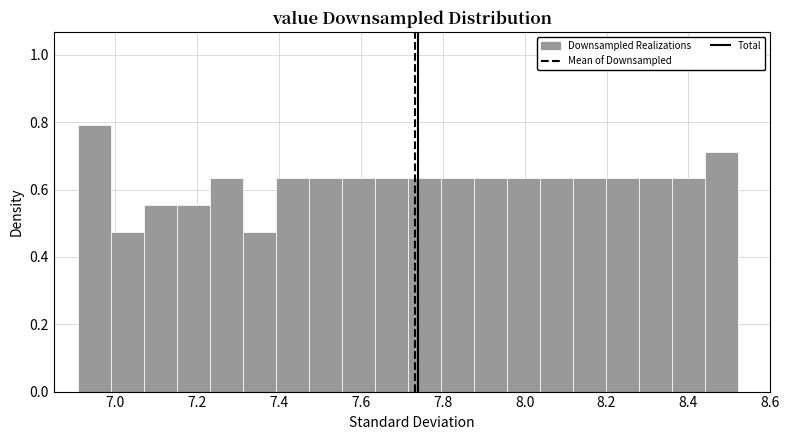

Reading left to right, list every bar in this chart as the range it spans on the x-axis followed by its height. Neither the bar edges nor the heights are printed on the chart, so give them approximately, as read against the axes.

6.92 to 7.00: 0.80
7.00 to 7.08: 0.48
7.08 to 7.16: 0.56
7.16 to 7.24: 0.56
7.24 to 7.32: 0.64
7.32 to 7.40: 0.48
7.40 to 7.48: 0.64
7.48 to 7.56: 0.64
7.56 to 7.64: 0.64
7.64 to 7.72: 0.64
7.72 to 7.80: 0.64
7.80 to 7.88: 0.64
7.88 to 7.96: 0.64
7.96 to 8.04: 0.64
8.04 to 8.12: 0.64
8.12 to 8.20: 0.64
8.20 to 8.28: 0.64
8.28 to 8.36: 0.64
8.36 to 8.44: 0.64
8.44 to 8.52: 0.72